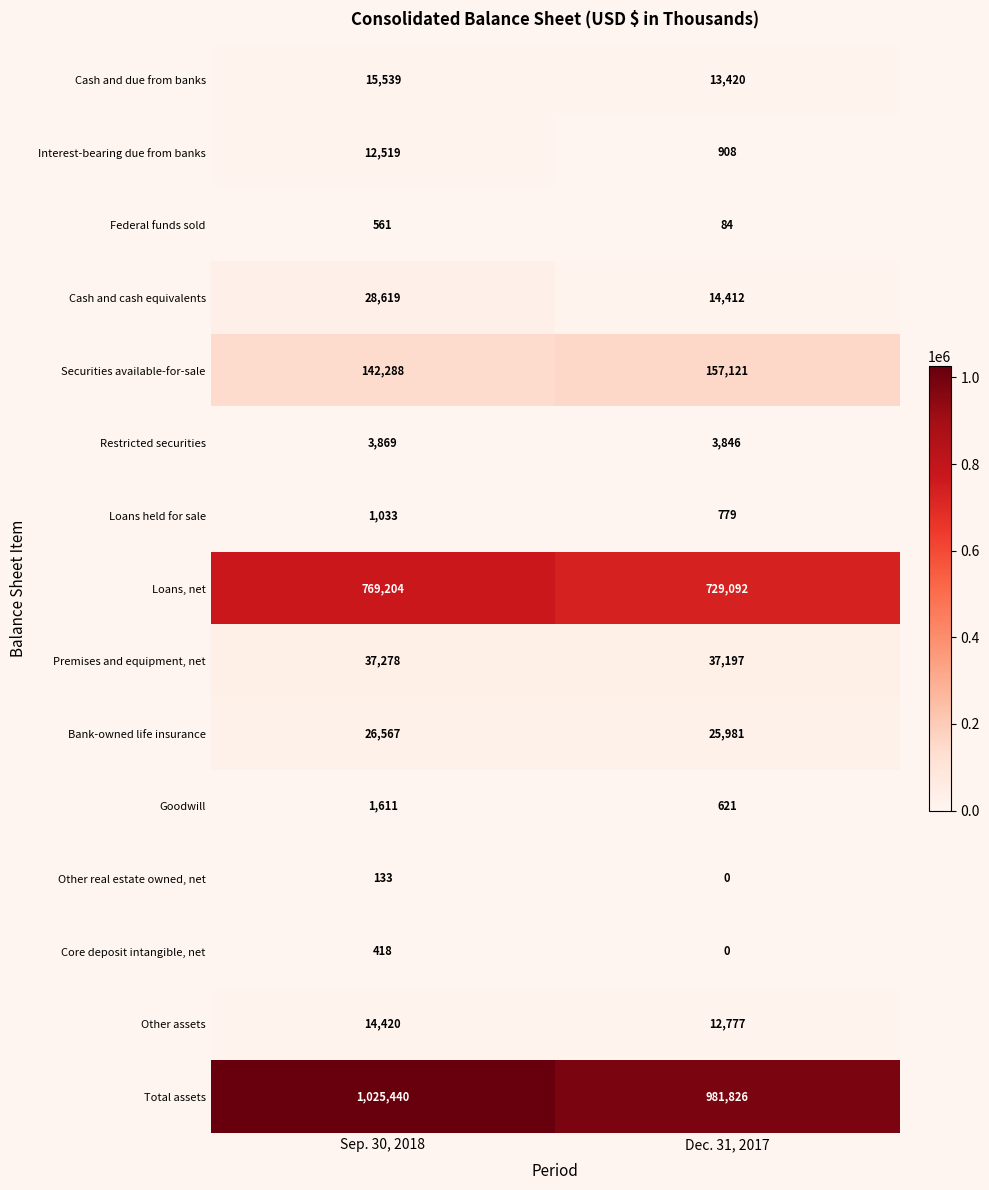

What is the difference between the highest and lowest values at Dec. 31, 2017?

981826